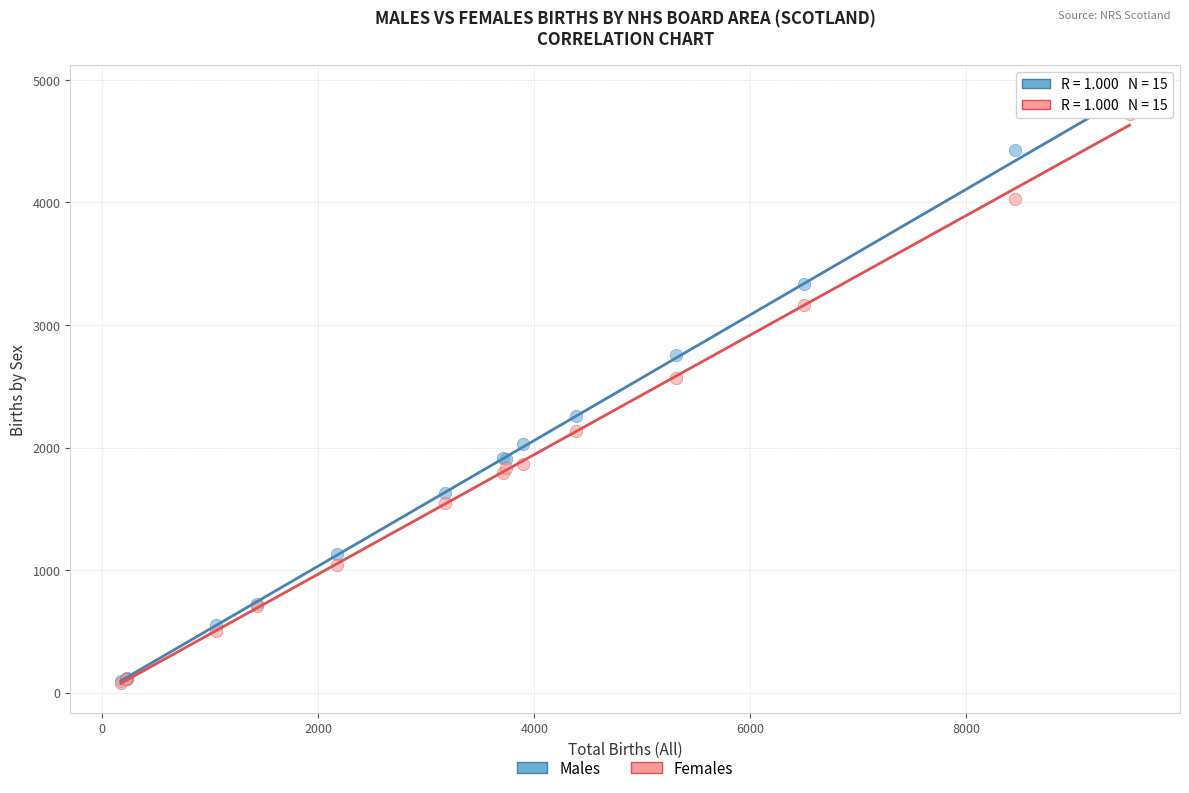

Which series contains the highest Y value?

Males